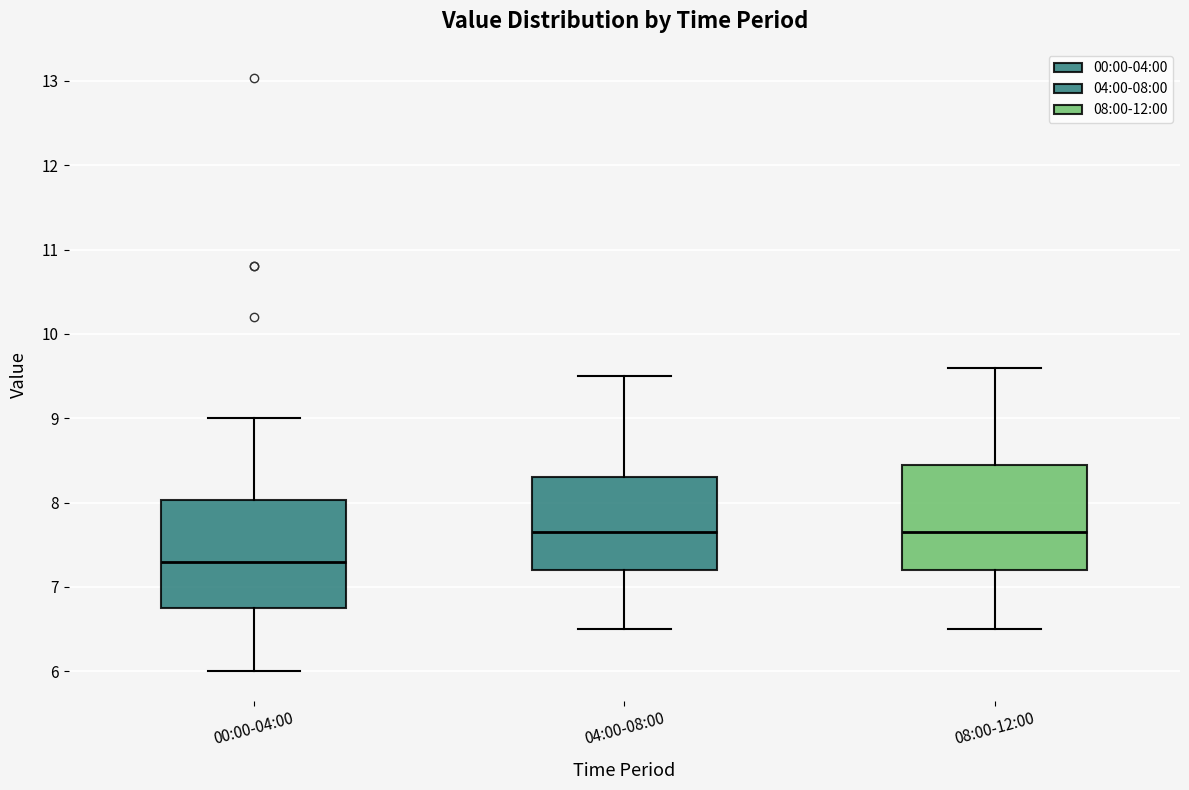

Reading left to right, transcribe this box plot: for each box, give where its median line is, the range the box spans, and where its two whiskers end, as read against the y-axis. The values are not printed on the chart, so give them approximately, as read against the axis.

00:00-04:00: median 7.3, box 6.8 to 8.0, whiskers 6.0 to 9.0
04:00-08:00: median 7.7, box 7.2 to 8.3, whiskers 6.5 to 9.5
08:00-12:00: median 7.7, box 7.2 to 8.5, whiskers 6.5 to 9.6